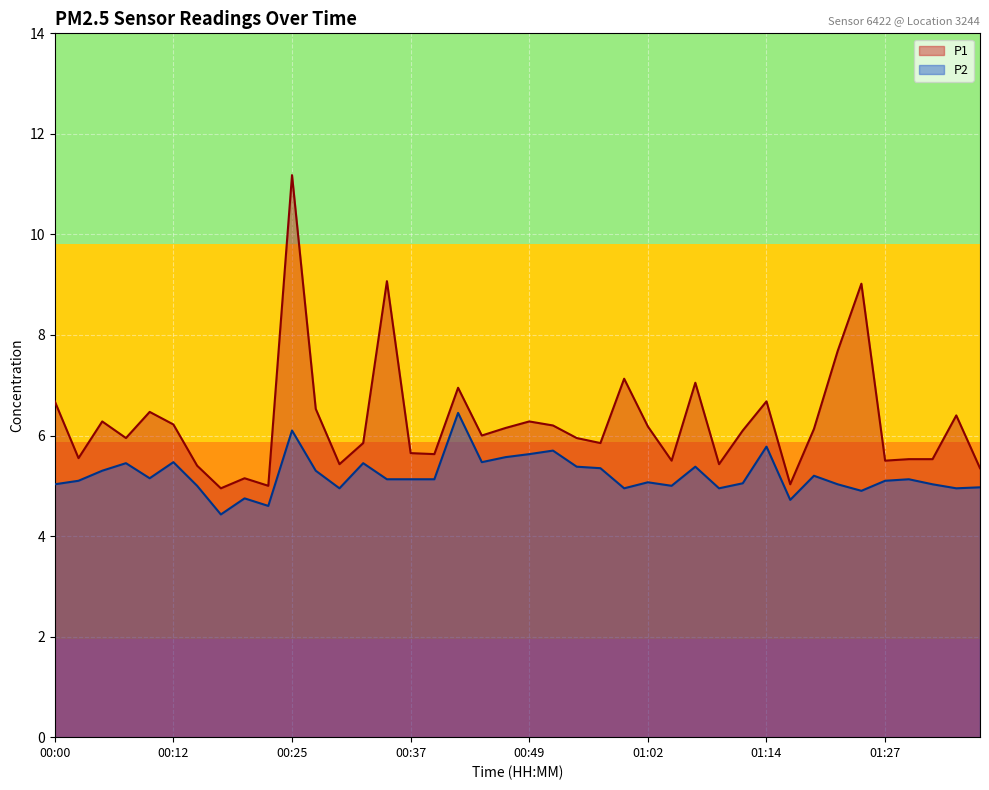

In P2, how many points are lower than both neighbors (excluding endpoints)?

11